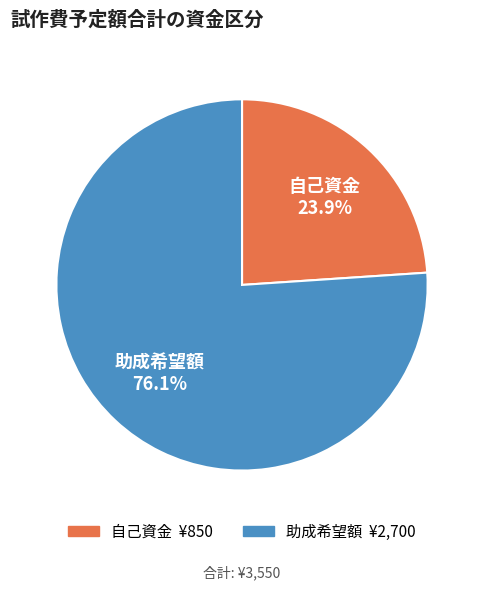

What is the ratio of the value at 助成希望額 to the value at 自己資金?

3.2